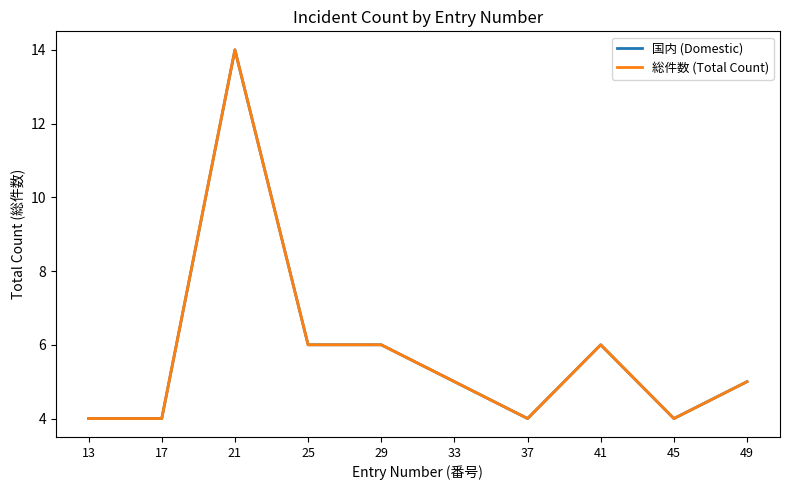

Rank the series by their maximum value, from lowest to highest.

国内 (Domestic), 総件数 (Total Count)